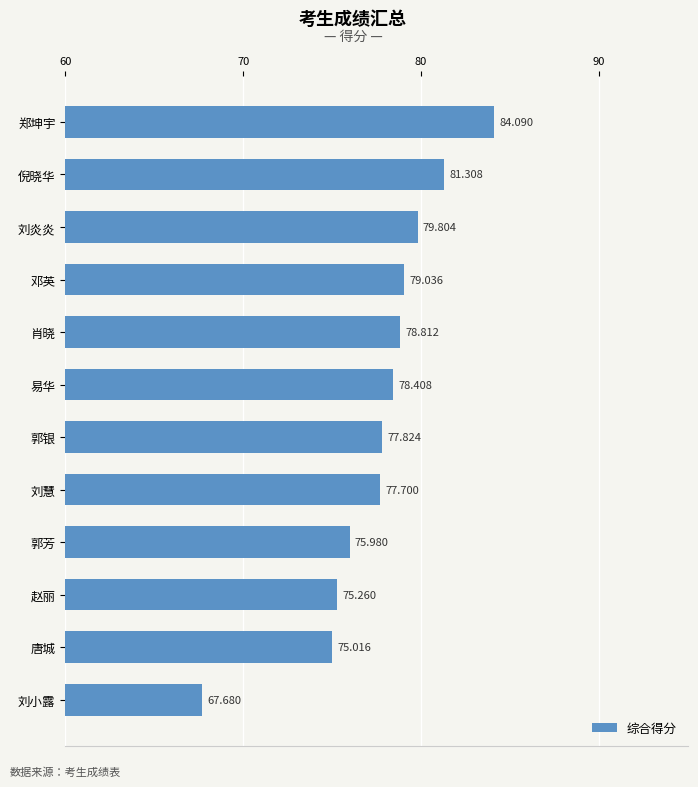

Where is the data nearest to the value 75?

唐城